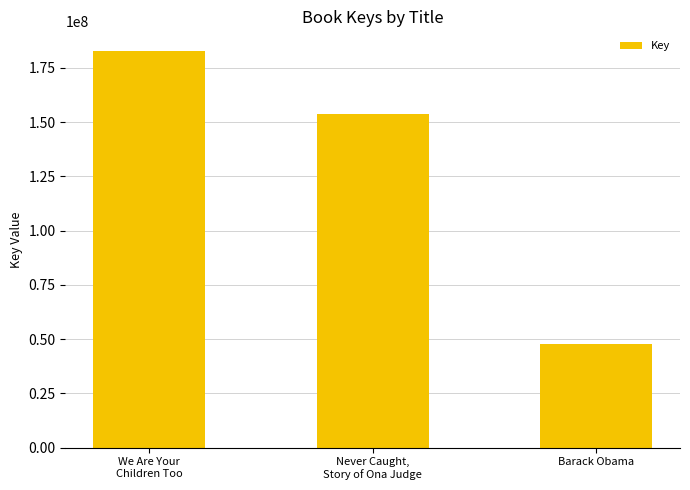

Between Barack Obama and We Are Your
Children Too, which is larger?

We Are Your
Children Too